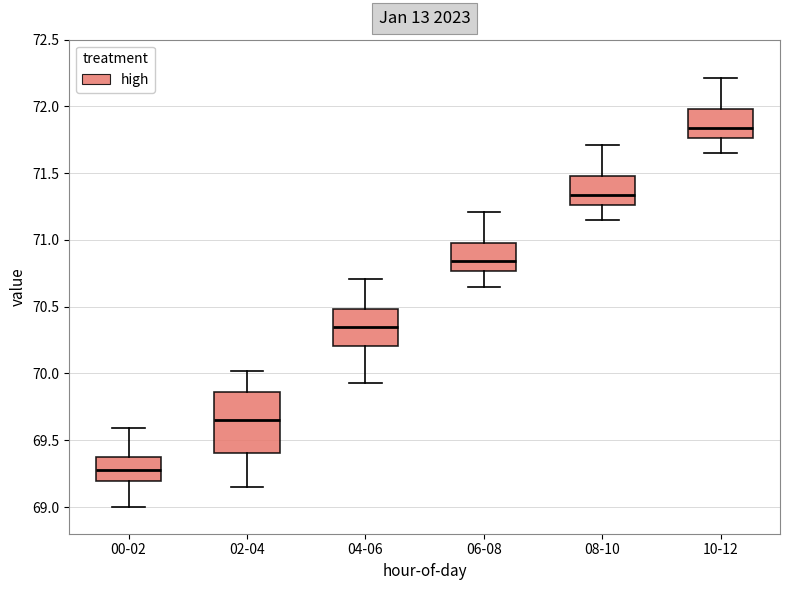

Where does the lower whisker of the box for 02-04 end on the y-axis? The values are not printed on the chart, so give them approximately, as read against the axis.

69.15